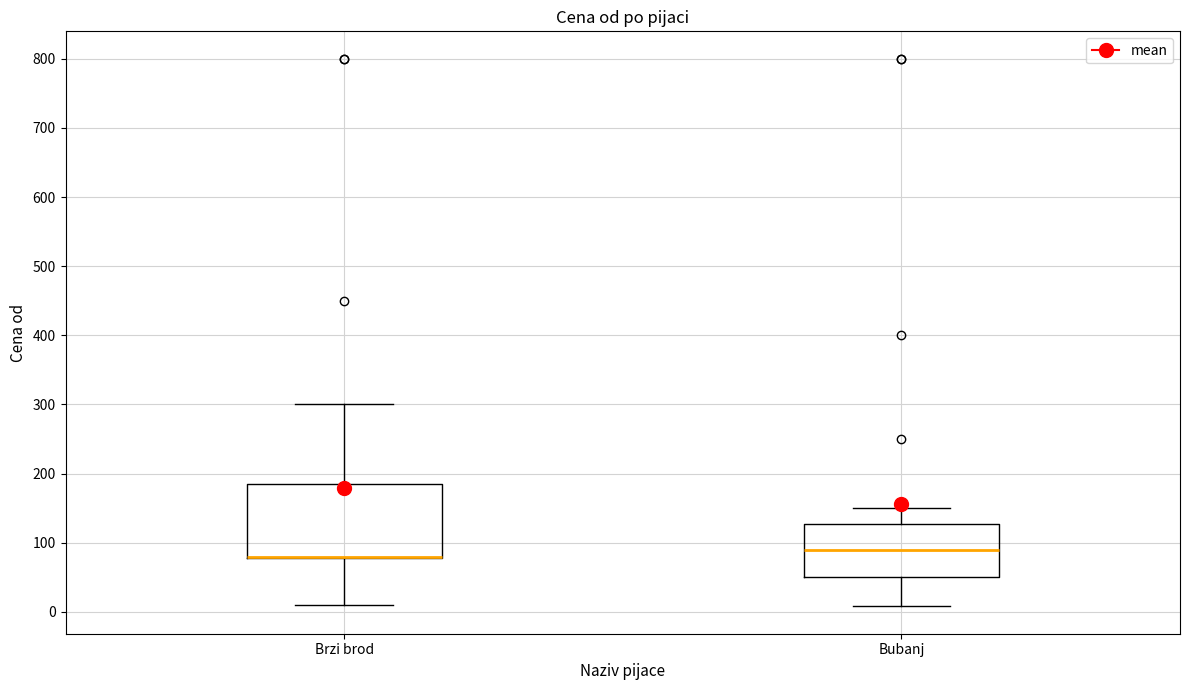

Reading left to right, read every box against the y-axis: the position of its median line, the range the box covers, and the ends of its whiskers. The values are not printed on the chart, so give them approximately, as read against the axis.

Brzi brod: median 80 (drawn on the box's lower edge), box 80 to 190, whiskers 10 to 300
Bubanj: median 90, box 50 to 130, whiskers 10 to 150